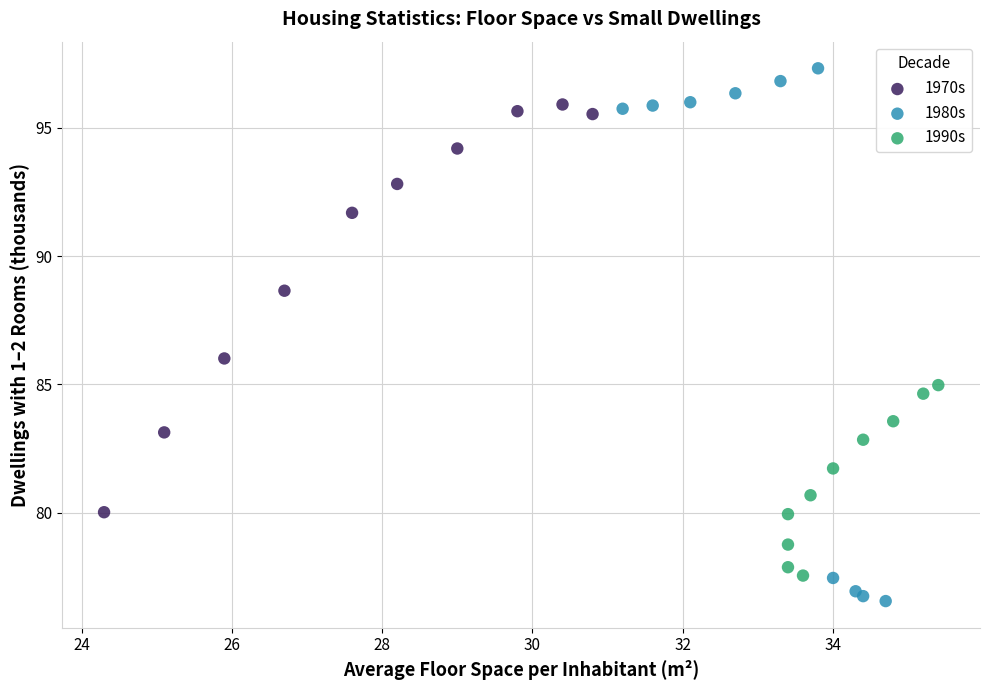

Which series reaches the maximum Y coordinate?

1980s